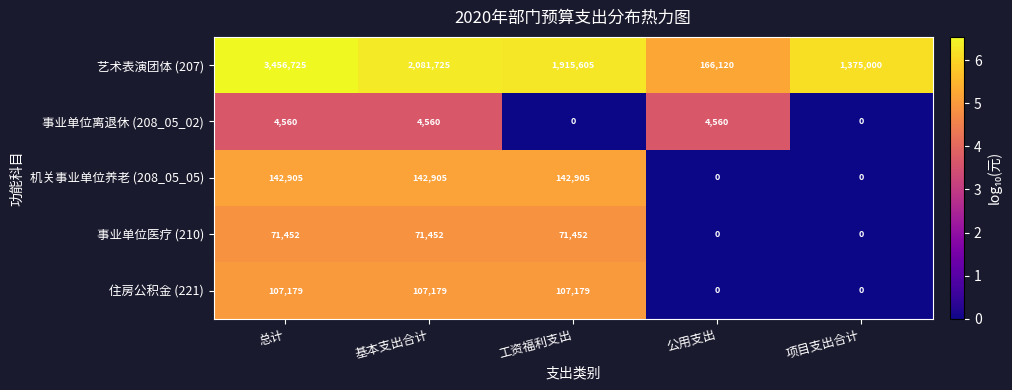

What is the difference between the maximum and minimum values in the 事业单位医疗 (210) series?

71452